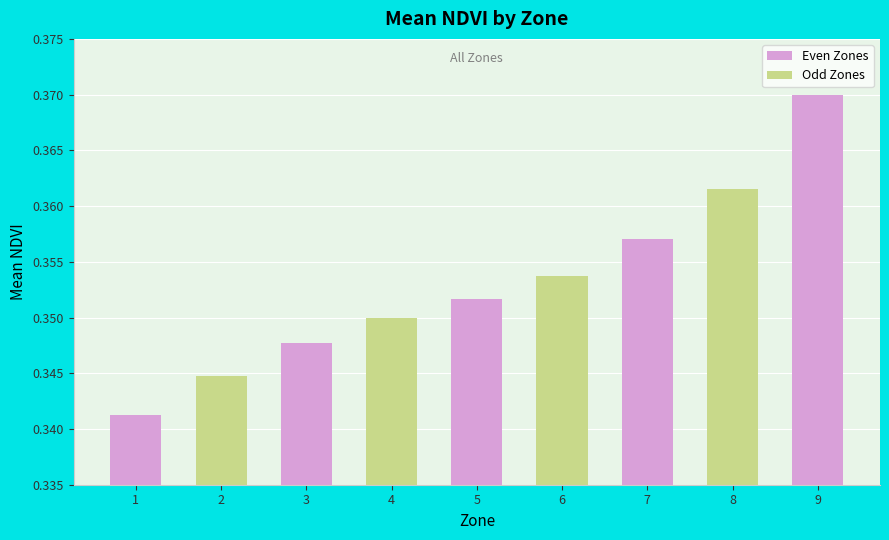

Which category has the highest value across all series?

9